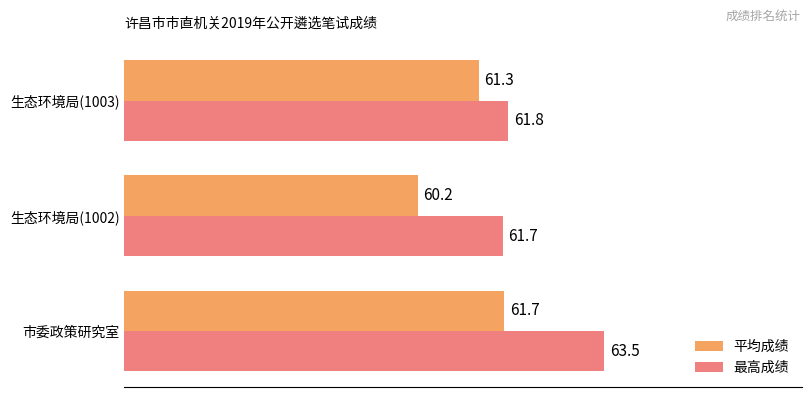

The 平均成绩 series shows 106.5 at 市委政策研究室. True or false?

False